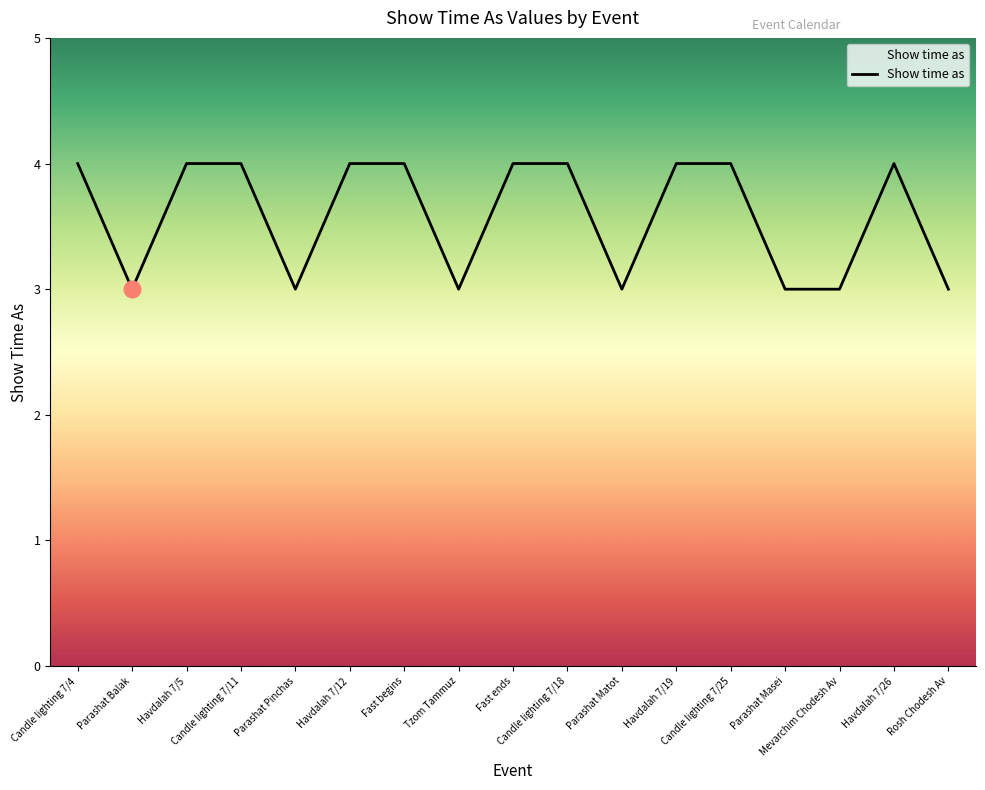

What value does the data have at Havdalah 7/5?

4